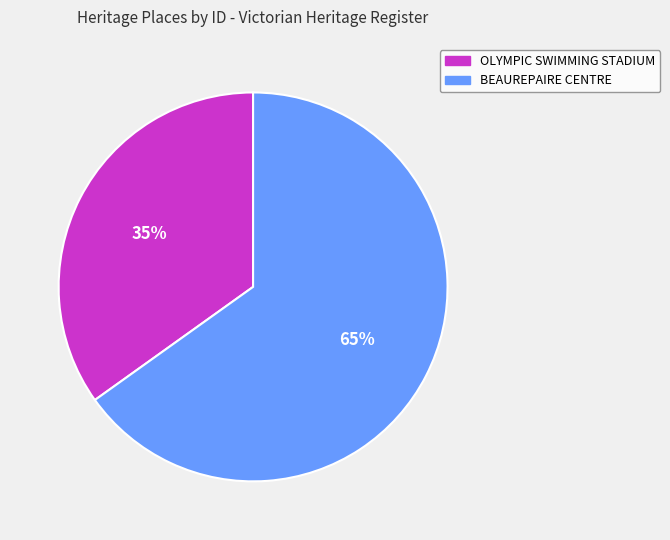

Which slice is the largest?

BEAUREPAIRE CENTRE